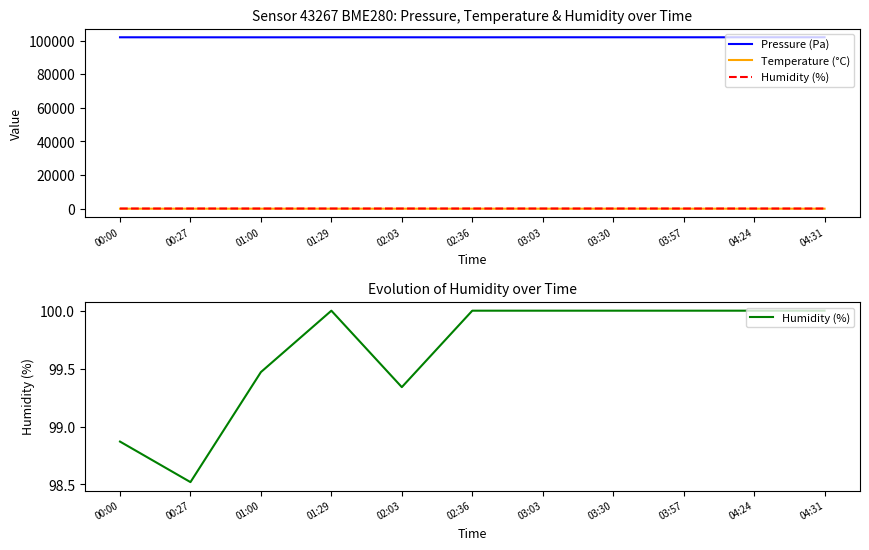

What is the label of the 1st point from the left?

00:00